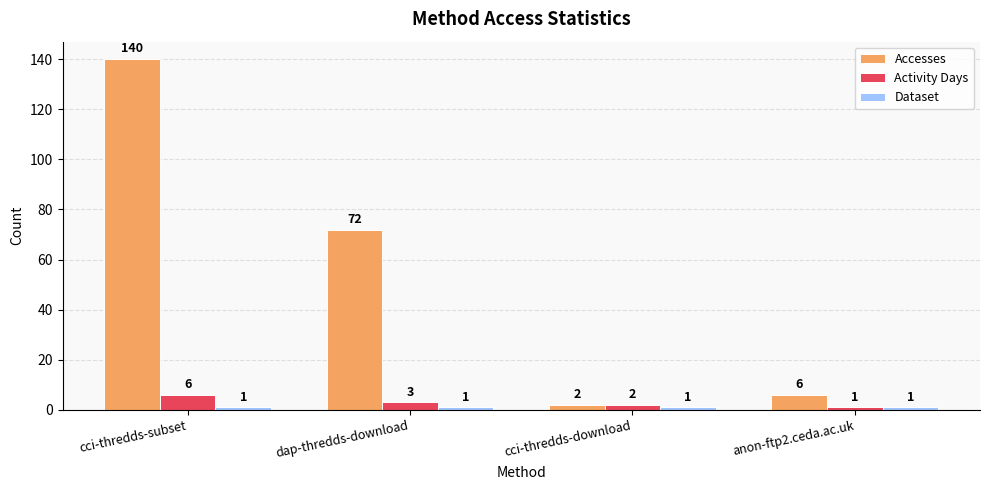

Count the number of categories in the chart.

4